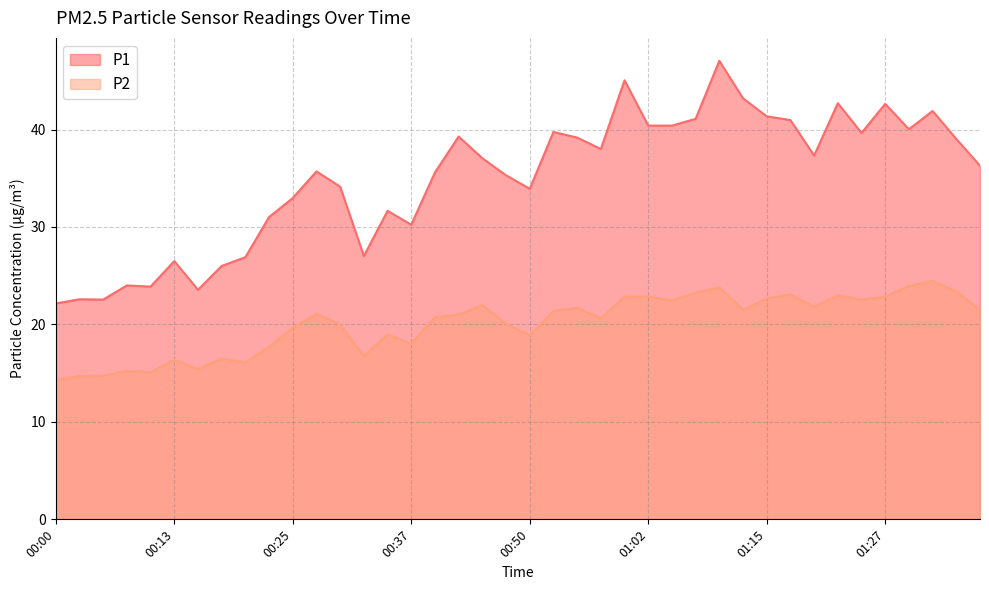

Which category has the lowest value in the P2 series?

00:00